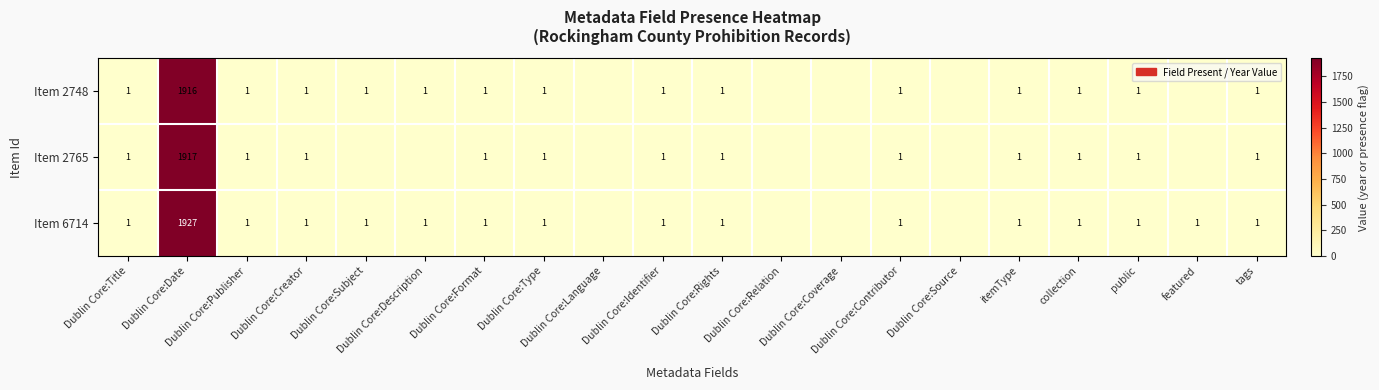

At which category does the chart reach its minimum across all series?

Dublin Core:Language